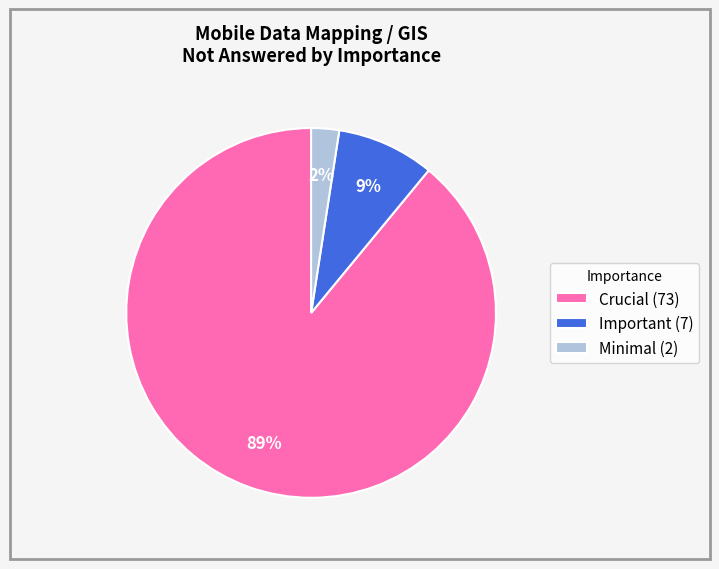

Combined, do Crucial (73) and Important (7) account for over 50%?

Yes